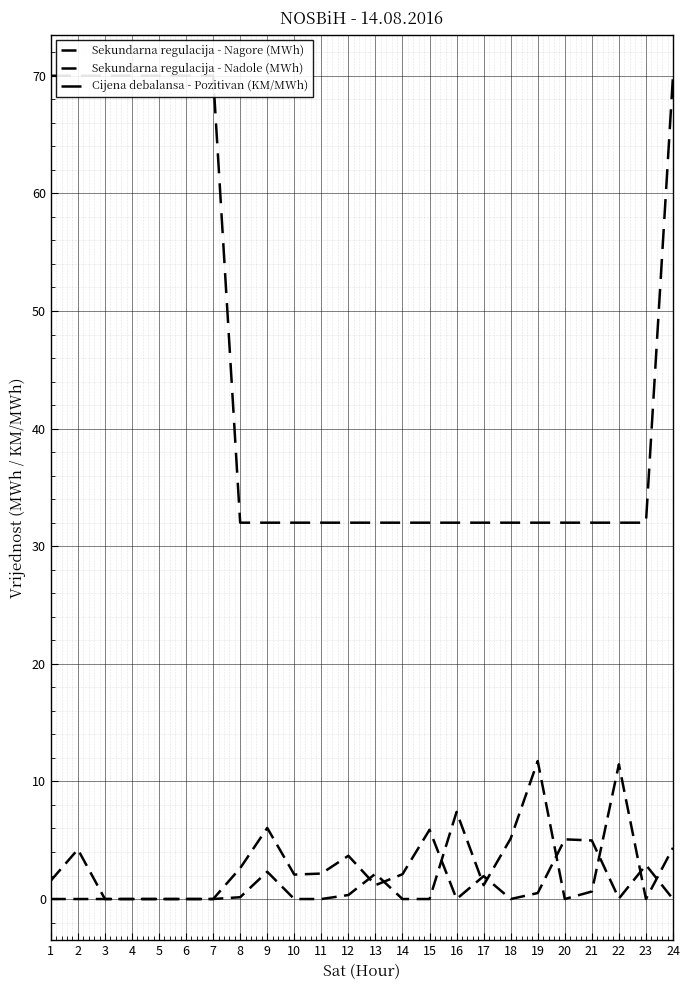

What are all the series names shown in the legend?

Sekundarna regulacija - Nagore (MWh), Sekundarna regulacija - Nadole (MWh), Cijena debalansa - Pozitivan (KM/MWh)